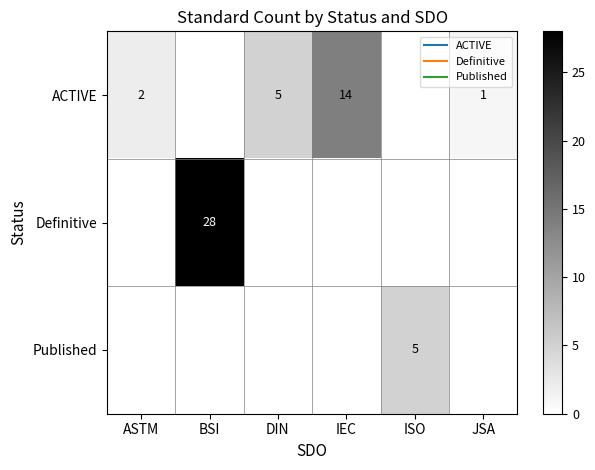

Which series has the largest range (max minus min)?

Definitive